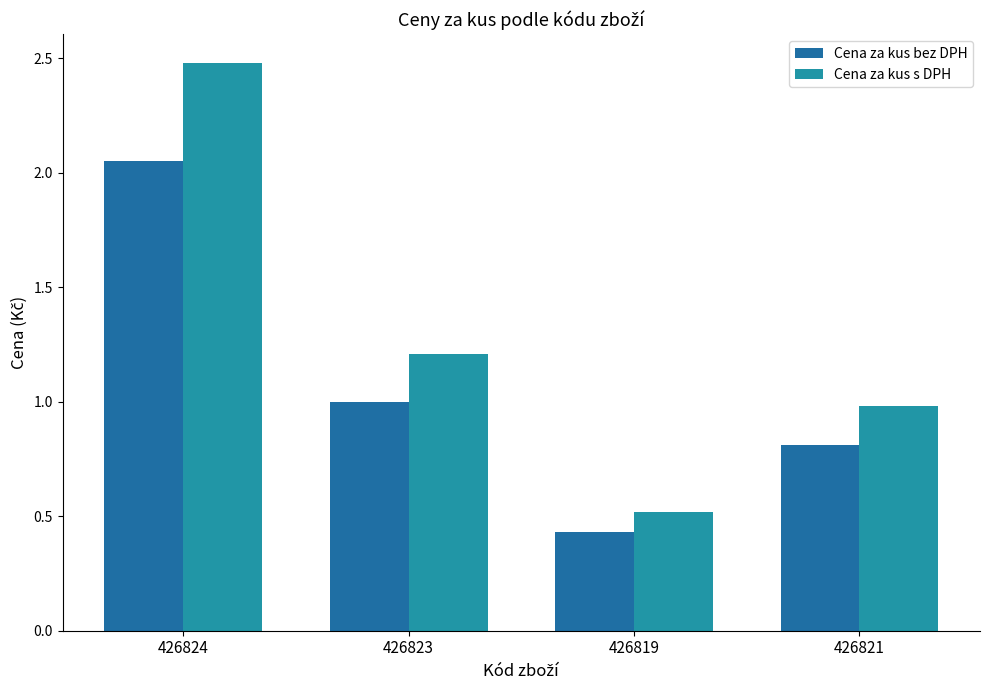

Reading left to right, transcribe all the data shown in this chart.

Cena za kus bez DPH: 426824=2.0	426823=1.0	426819=0.4	426821=0.8
Cena za kus s DPH: 426824=2.5	426823=1.2	426819=0.5	426821=1.0